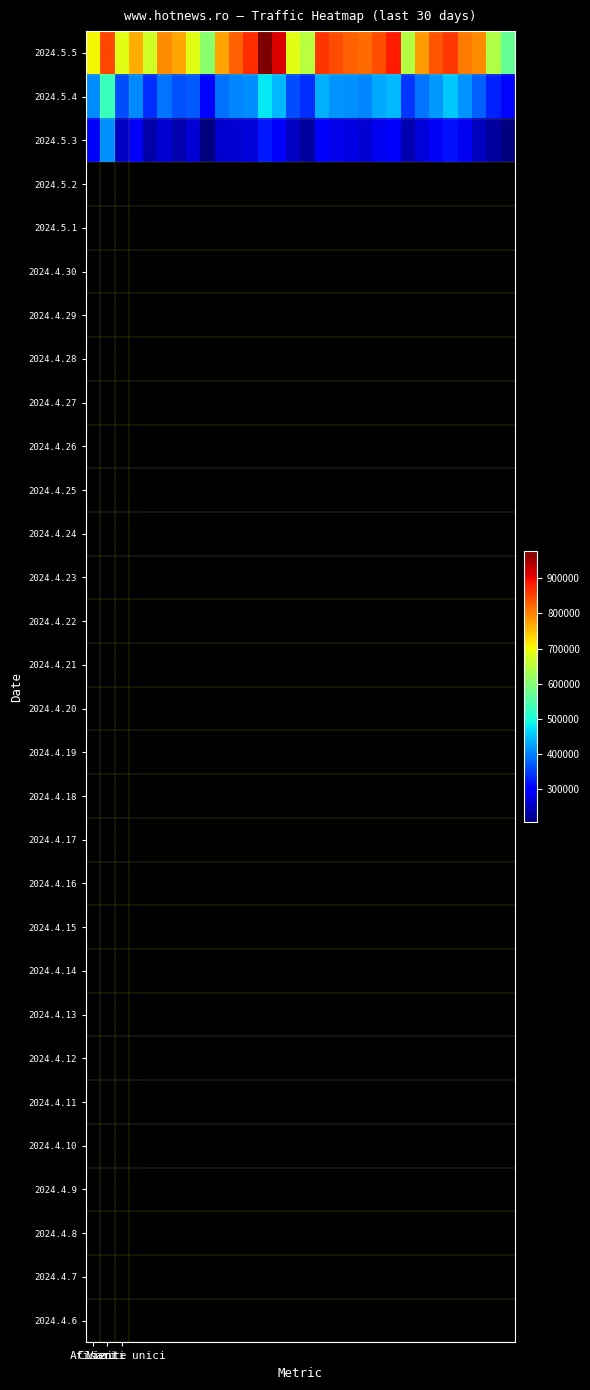

How many categories are shown in the chart?

30